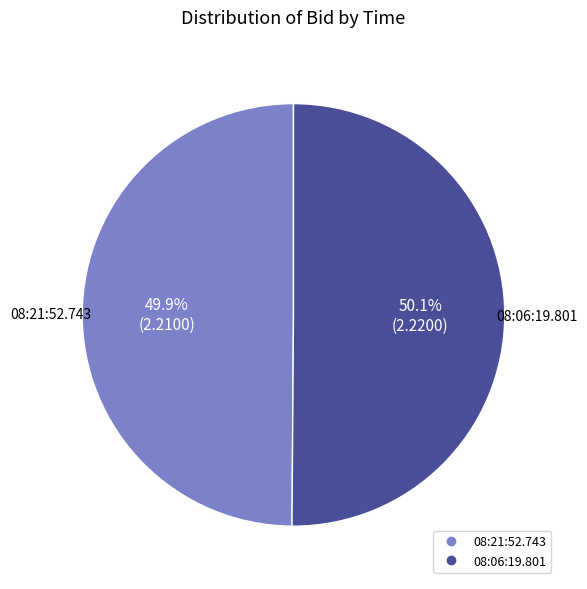

Is the sum of 08:21:52.743 and 08:06:19.801 greater than half?

Yes